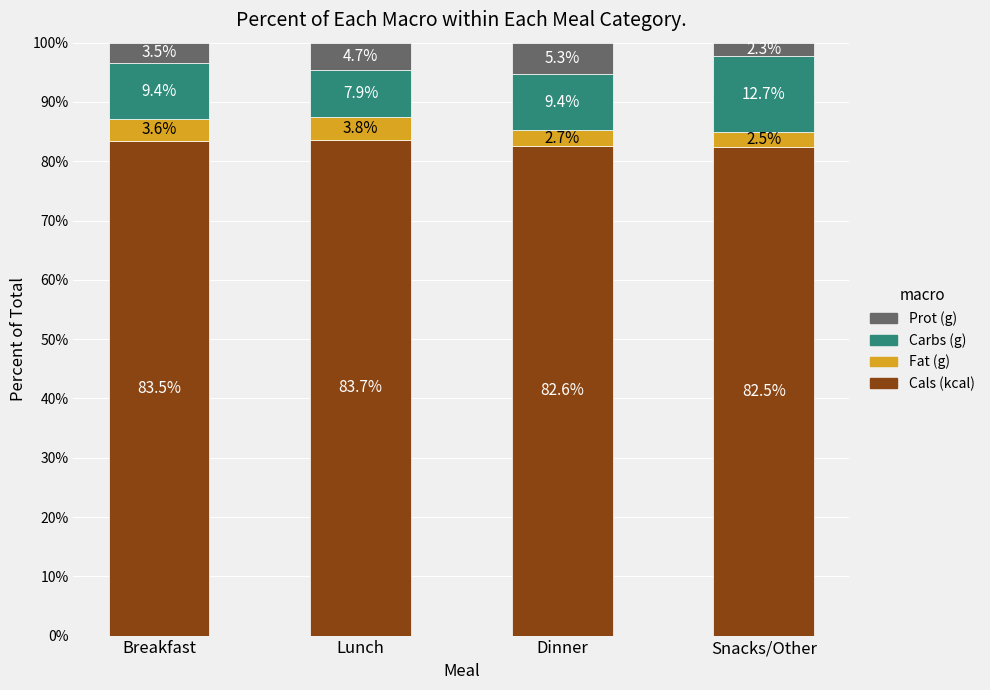

Are the bars grouped side by side (vs. stacked)?

No